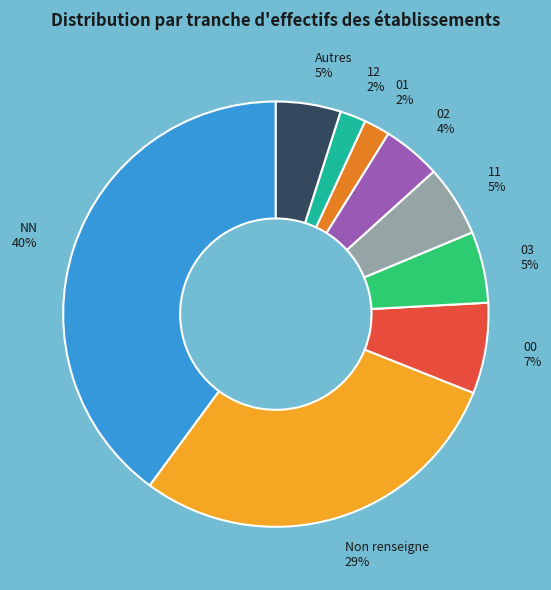

Which has a higher value, NN or 01?

NN